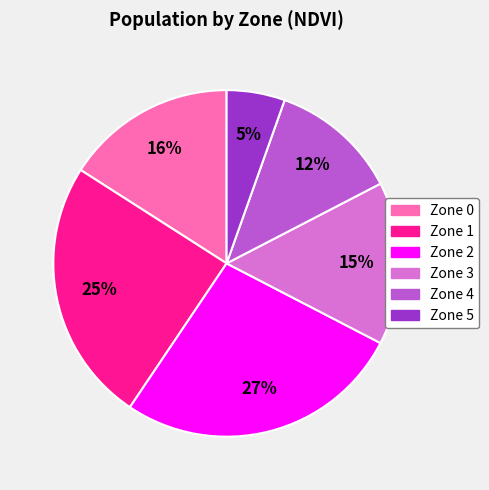

To the nearest percent, what is the average slice percentage?

17%